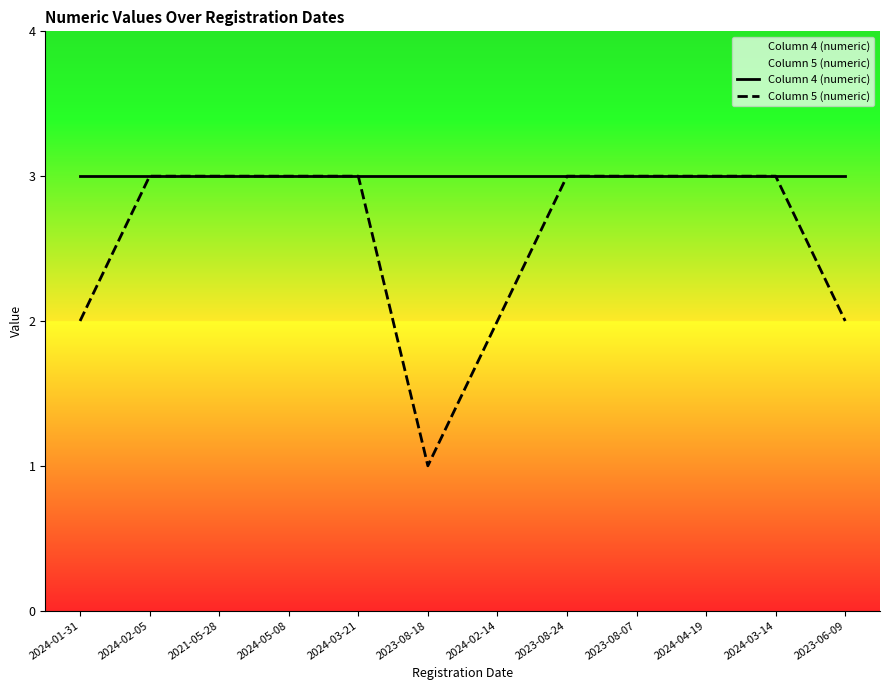

At which category is the sum across all series the highest?

2024-02-05